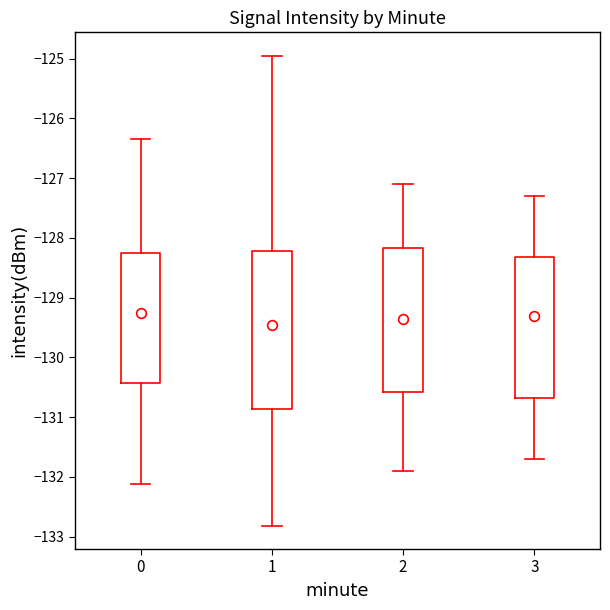

Which box is the tallest, from its lower edge to its upper edge?

1